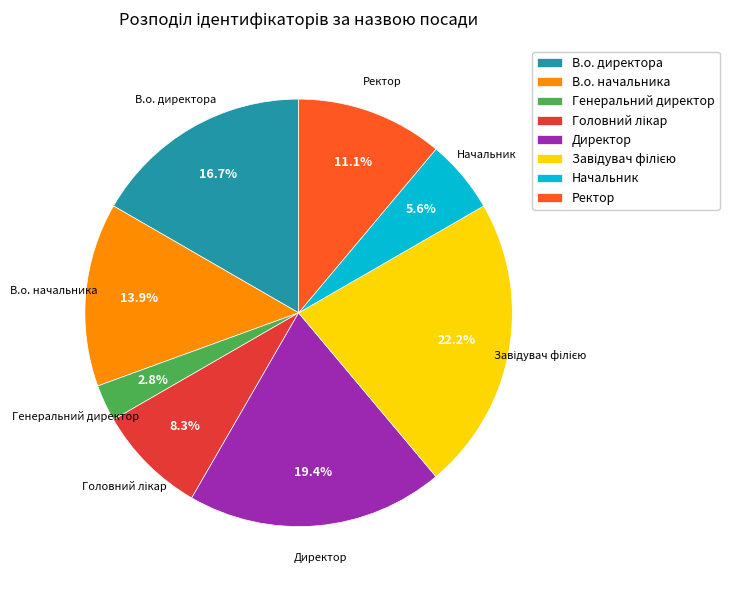

Does any single category account for the majority?

No